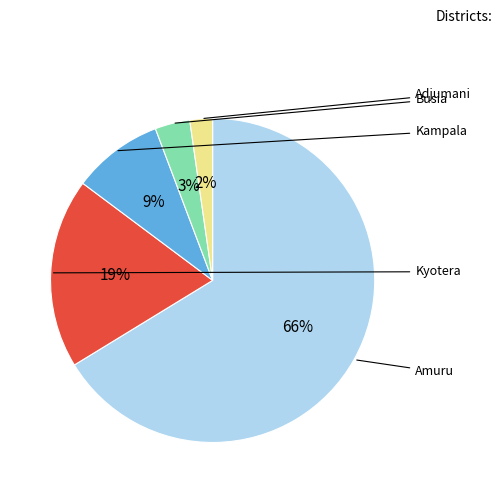

How many slices are in this pie chart?

5